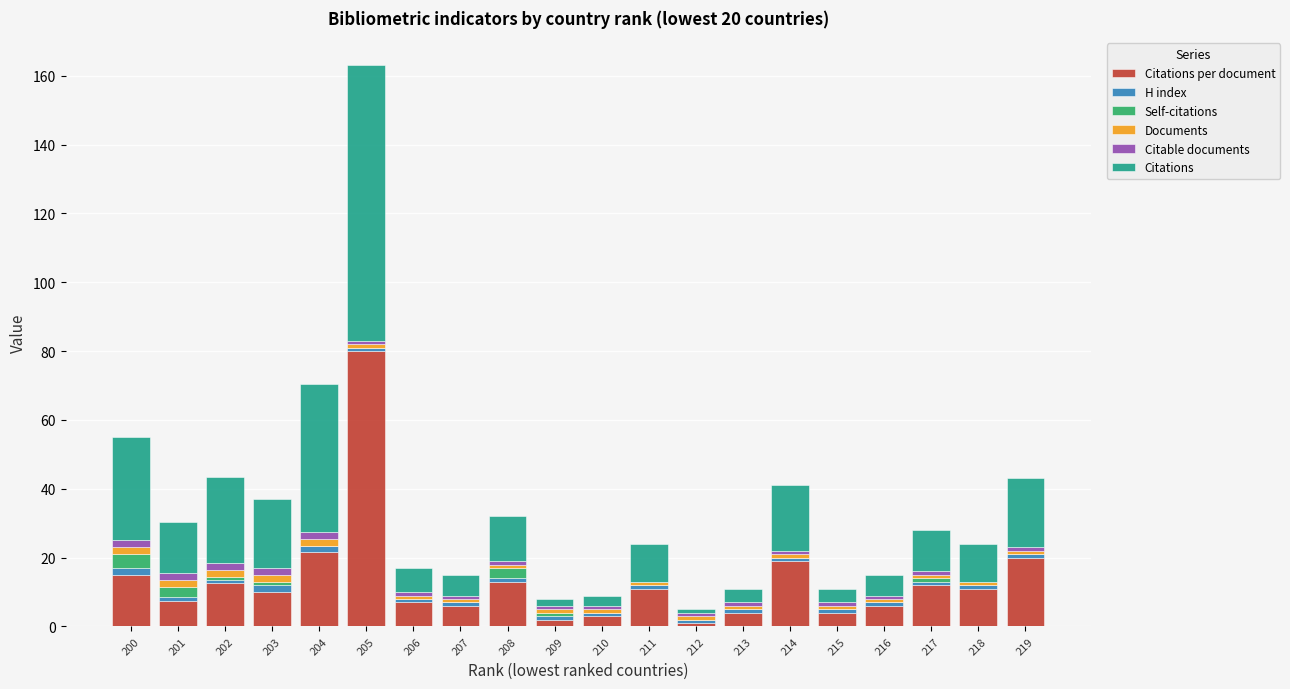

Are the bars grouped side by side (vs. stacked)?

No